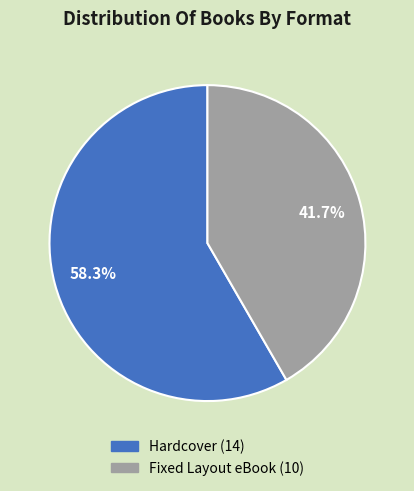

Combined, do Fixed Layout eBook and Hardcover account for over 50%?

Yes